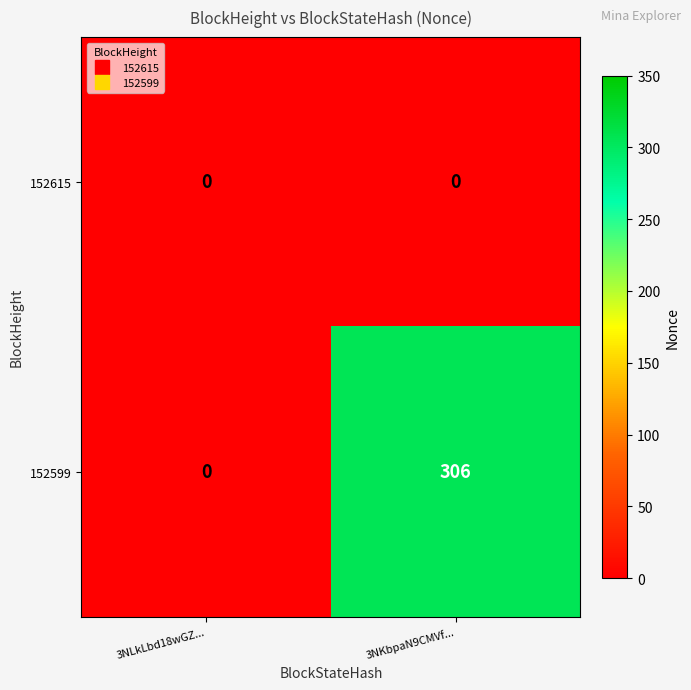

The 152599 series shows 145 at 3NKbpaN9CMVf.... True or false?

False